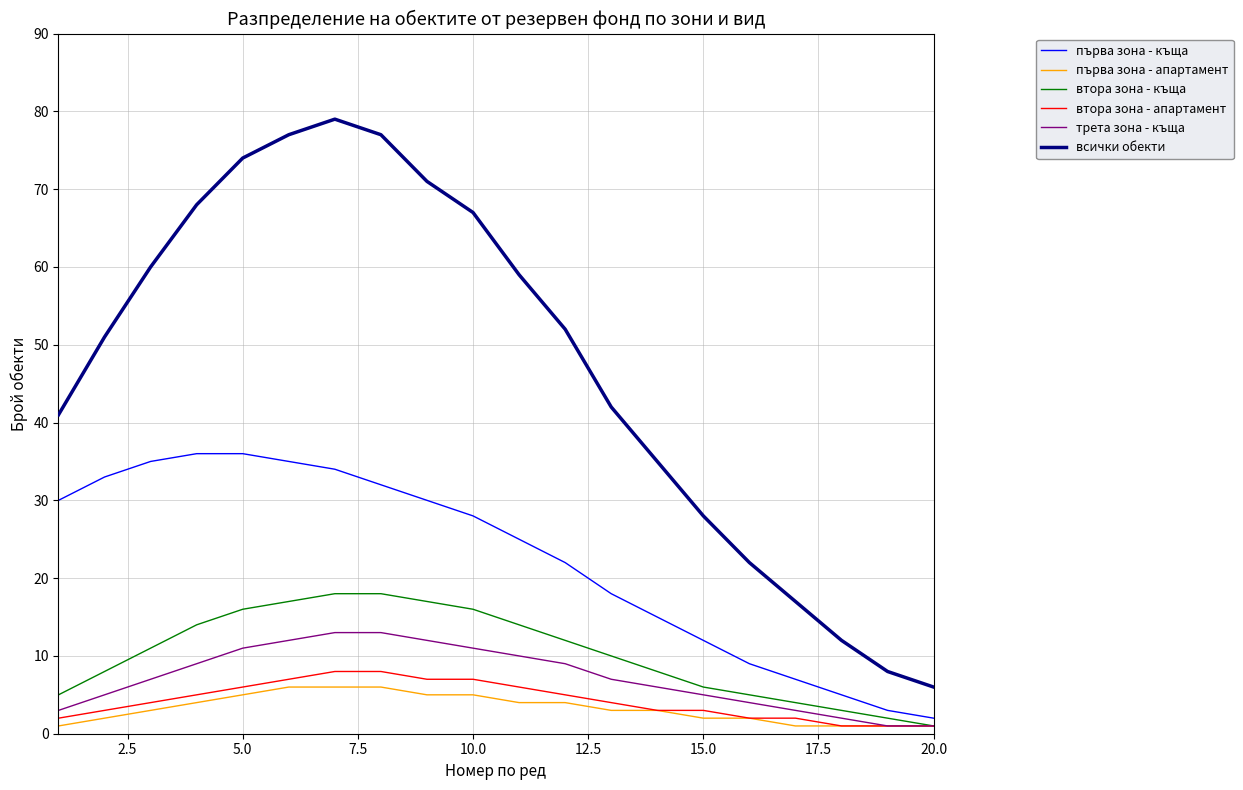

What is the difference between the maximum and minimum values in the първа зона - апартамент series?

5